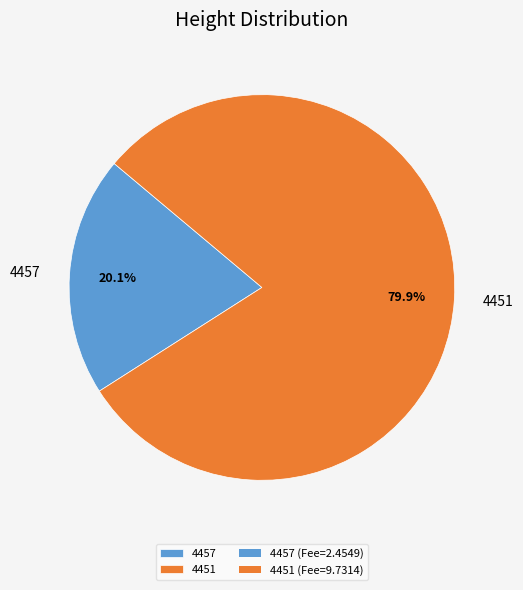

Is there a majority slice in this chart?

Yes